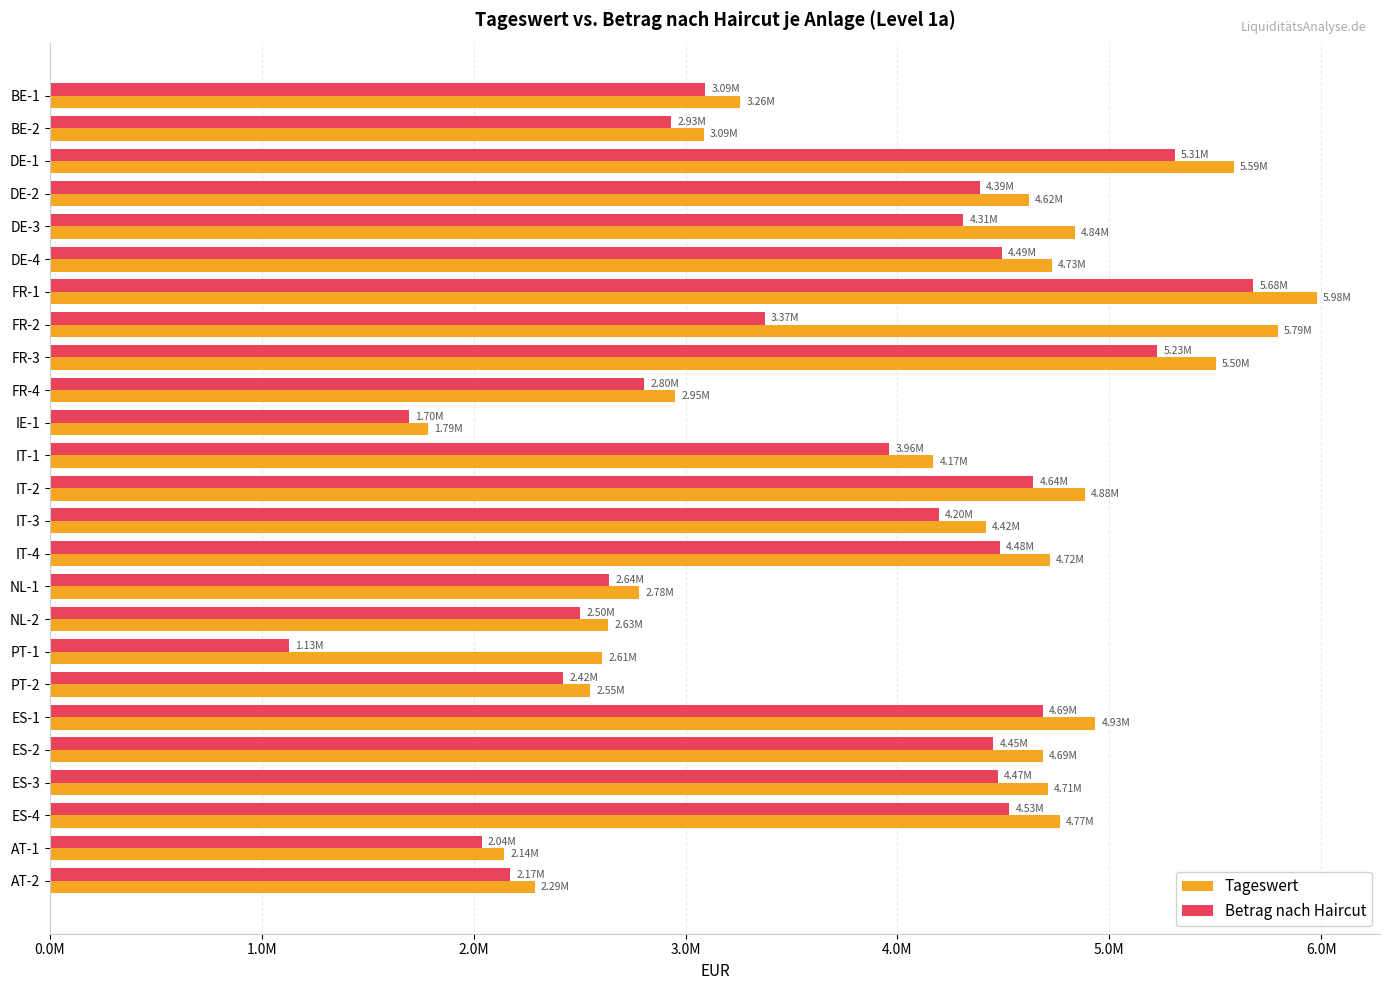

What are all the series names shown in the legend?

Tageswert, Betrag nach Haircut